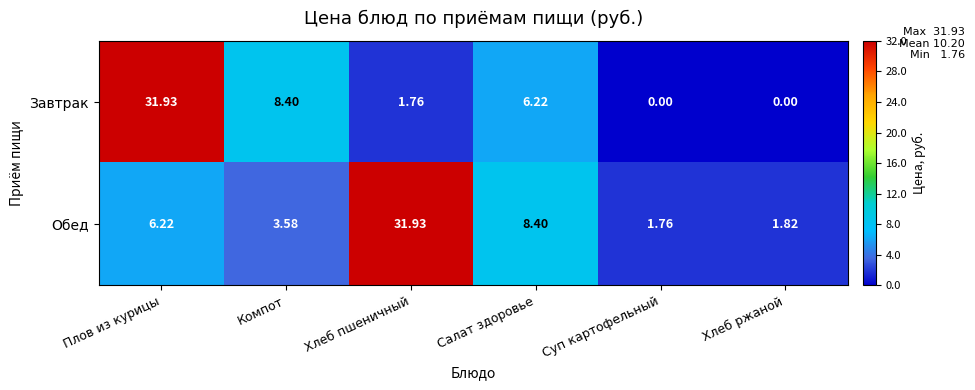

Rank the series by their average value, from highest to lowest.

Обед, Завтрак